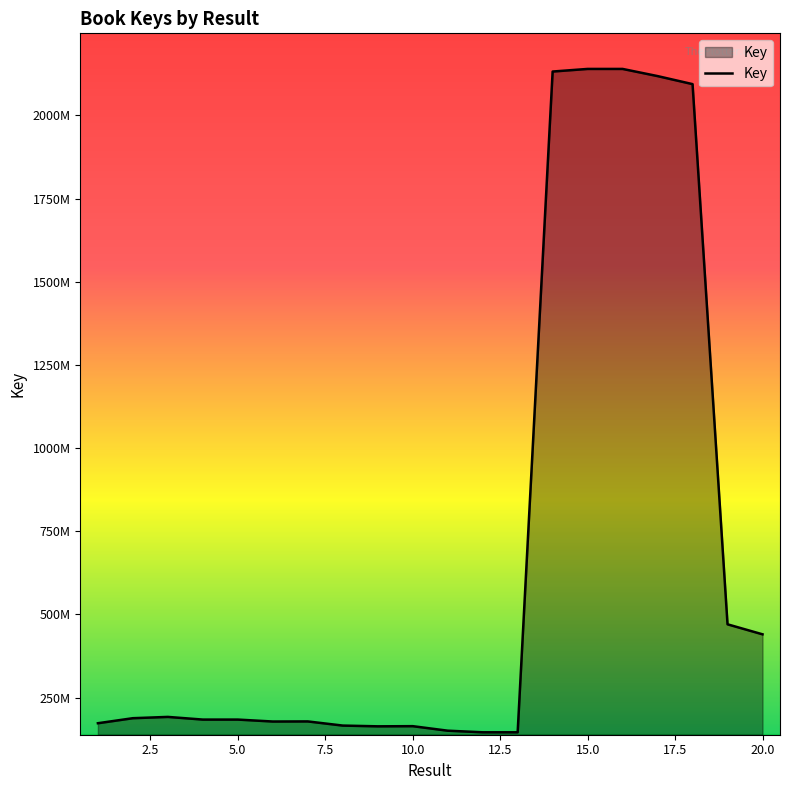

Is this an area chart (filled region under the line)?

Yes